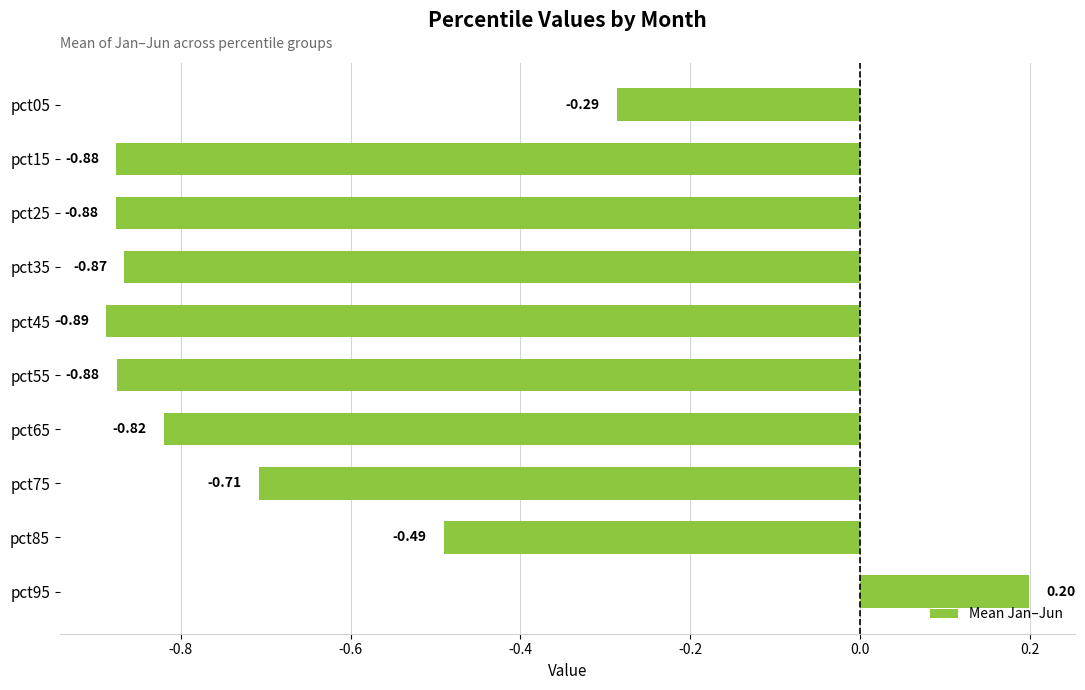

Between pct55 and pct35, which is larger?

pct35